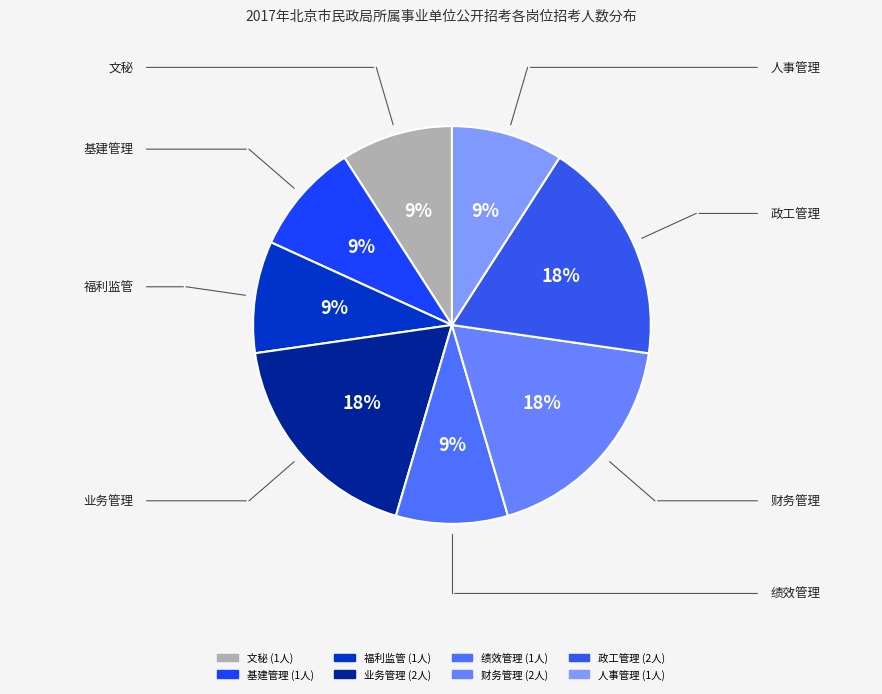

Is 文秘 the majority of the pie?

No